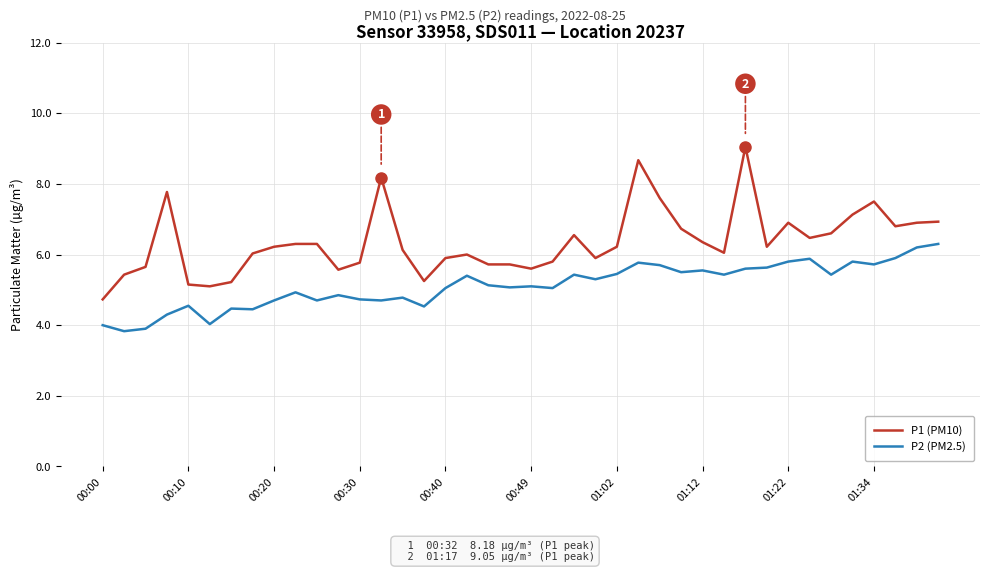

True or false: P2 (PM2.5) and P1 (PM10) cross at least once.

False